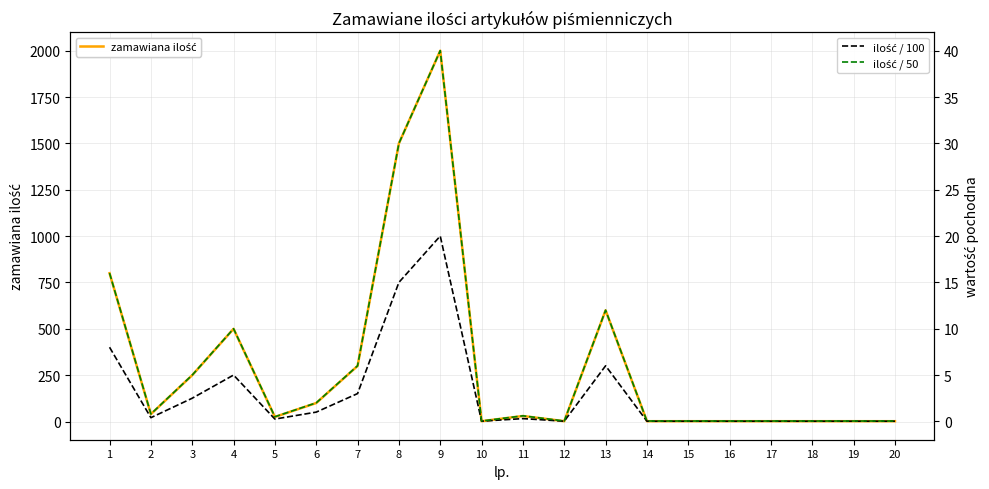

Between 6 and 20, which series saw the biggest shift?

zamawiana ilość